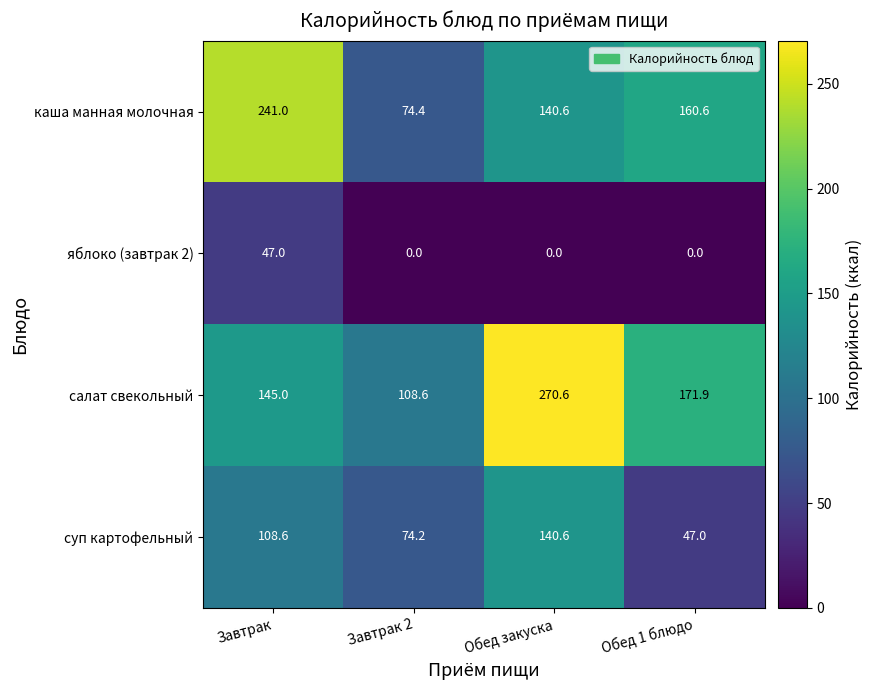

What is the spread (max minus min) of values at Обед закуска?

270.6